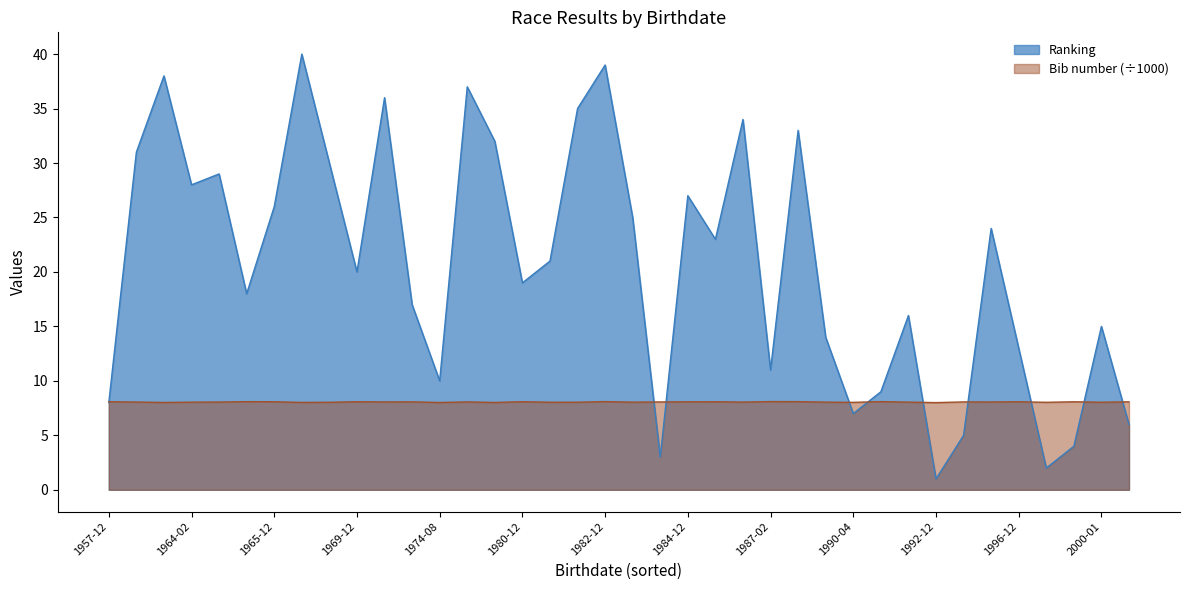

Between 1958-11-15 and 1989-11-29, which is larger?

1958-11-15